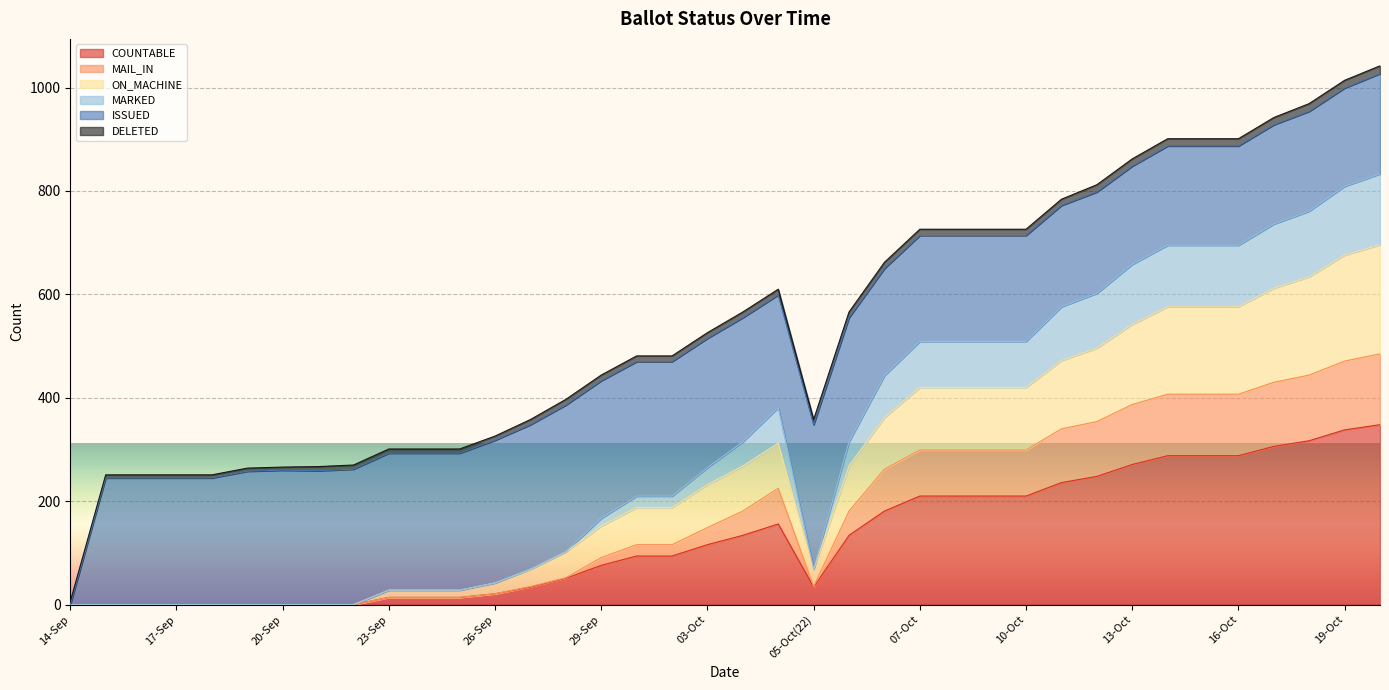

How many data points in MAIL_IN are above 149?

18